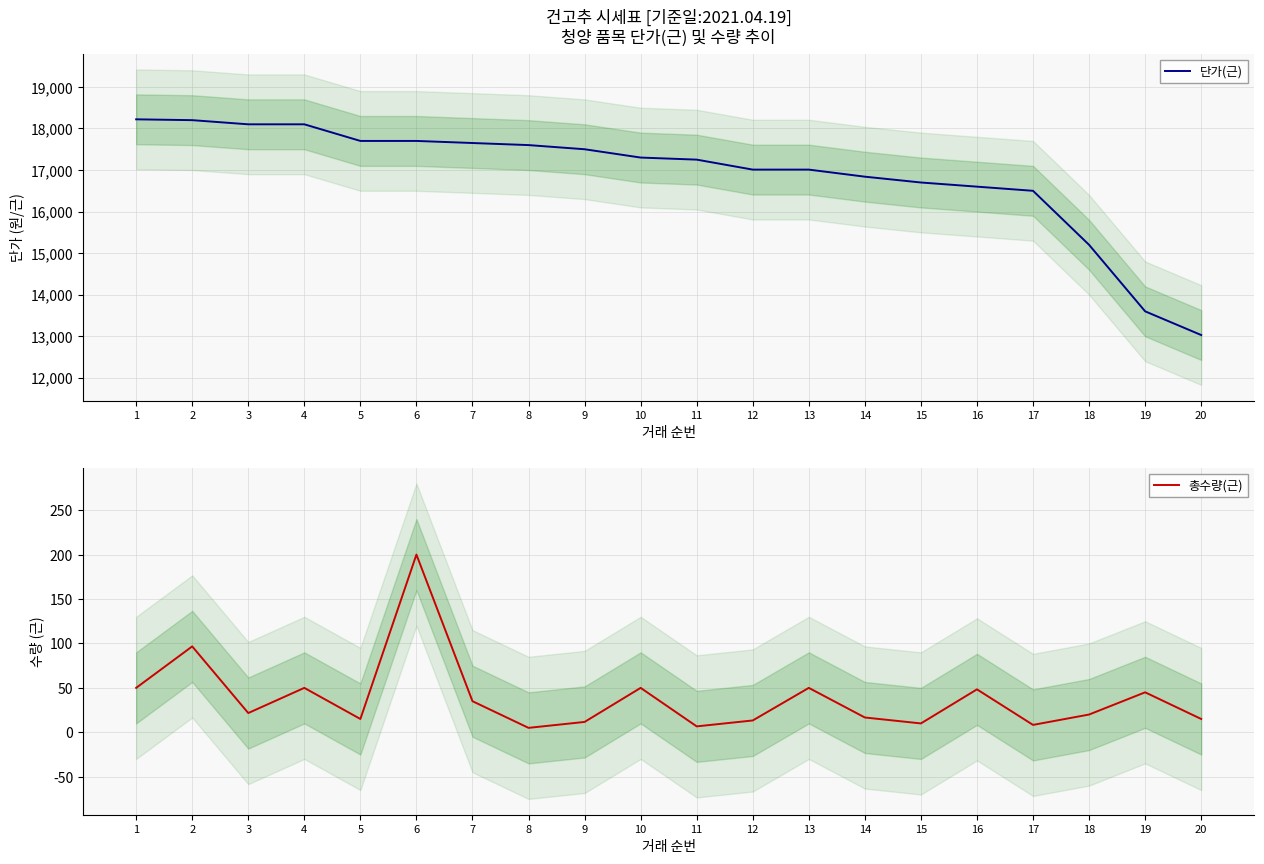

Is the value of 단가(근) at 7 greater than the value of 총수량(근) at 6?

Yes